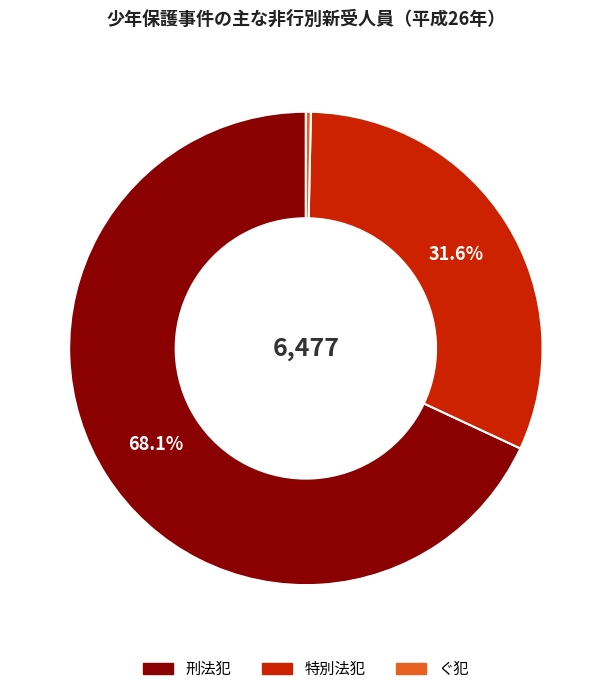

Rank the categories by value from highest to lowest.

刑法犯, 特別法犯, ぐ犯